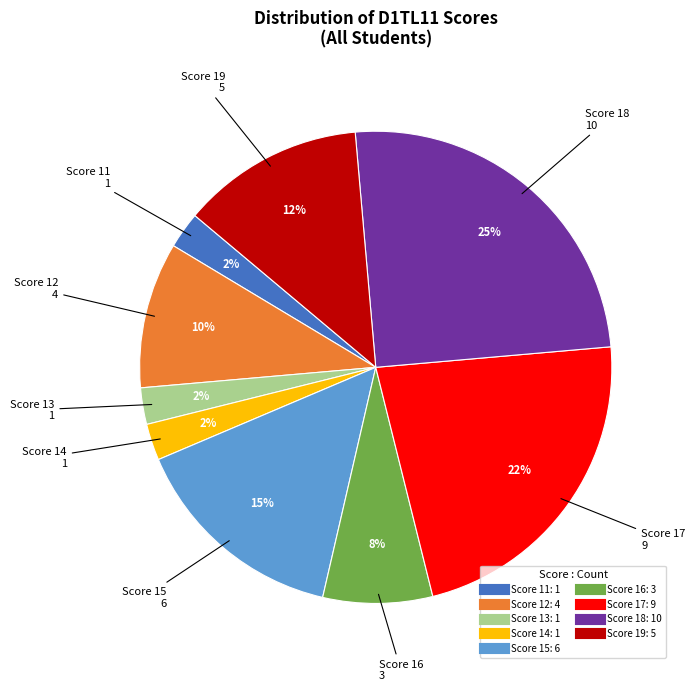

To the nearest percent, what is the difference between the largest and smallest slice percentages?

23%